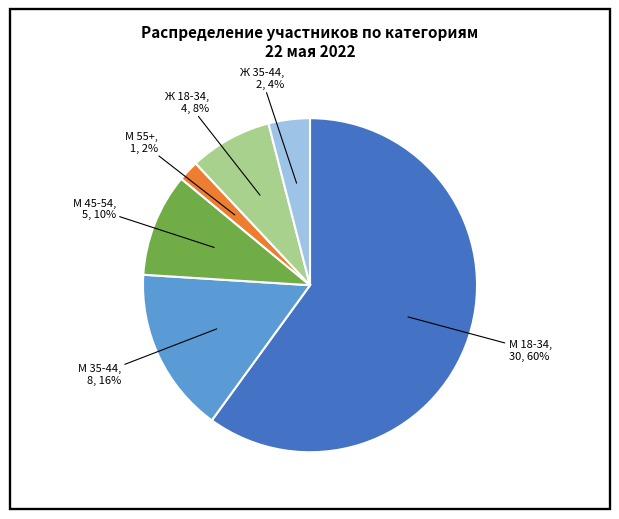

To the nearest percent, what is the average slice percentage?

17%